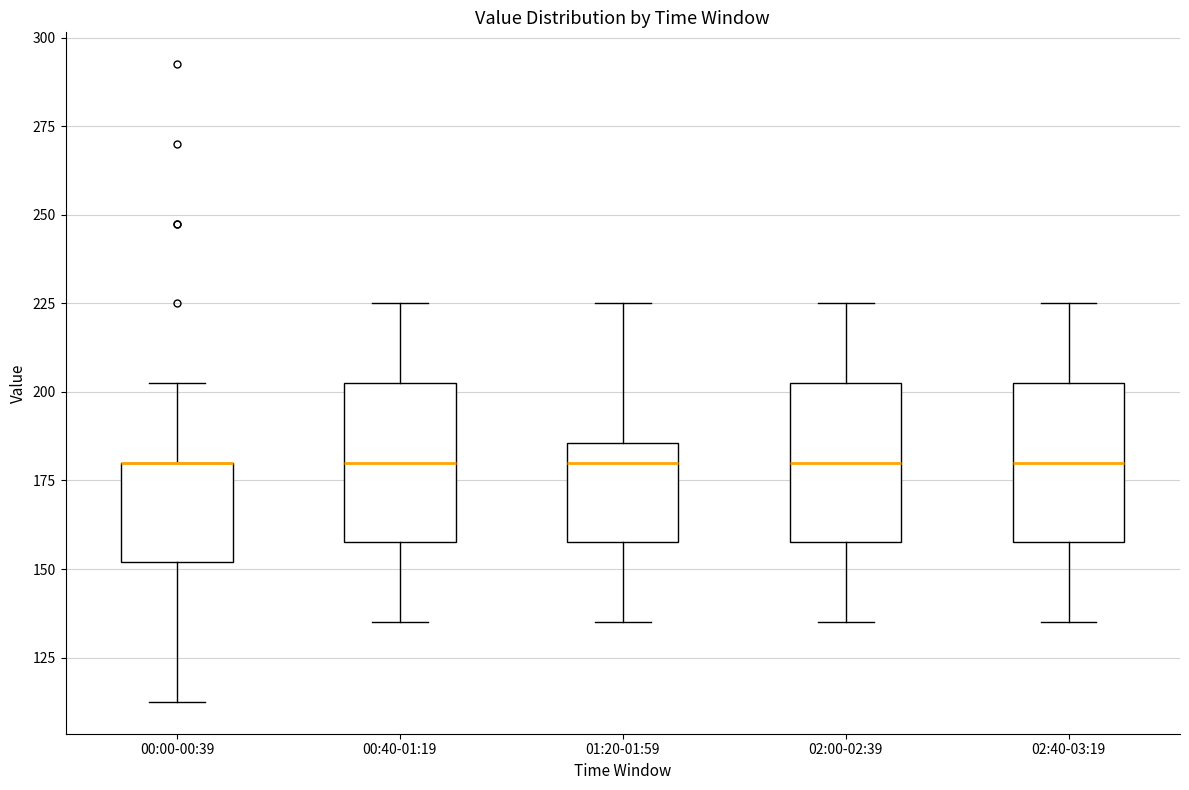

Where does the upper whisker of the box for 00:00-00:39 end on the y-axis? The values are not printed on the chart, so give them approximately, as read against the axis.

205